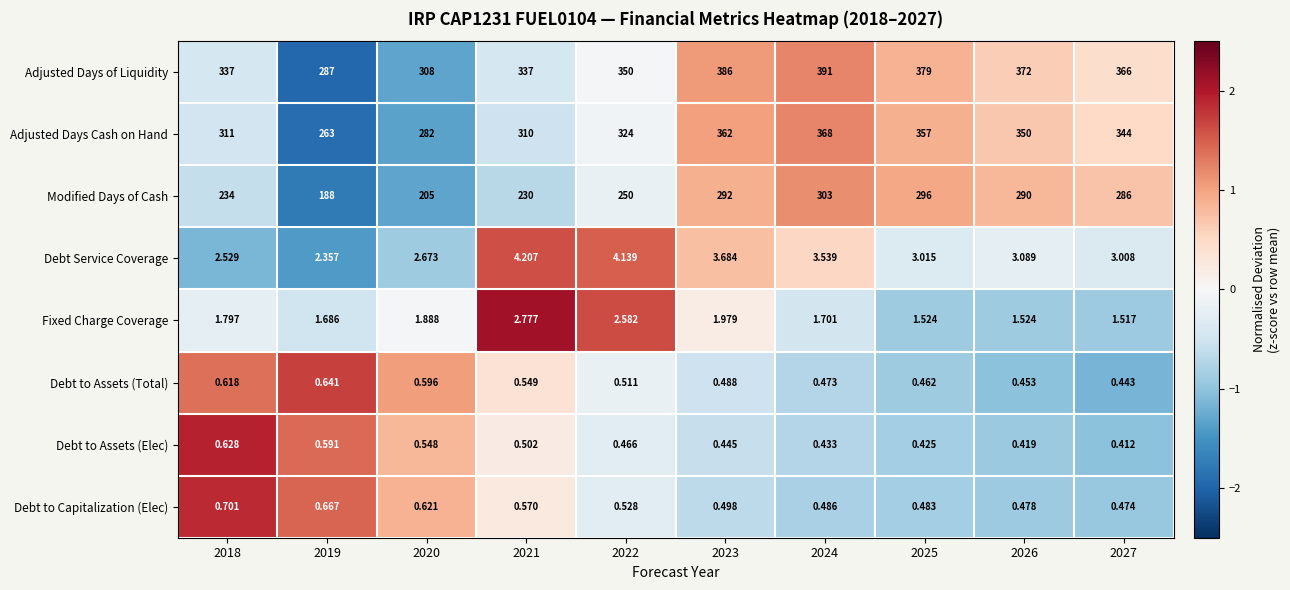

How many data points in Adjusted Days of Liquidity are less than 366?

5